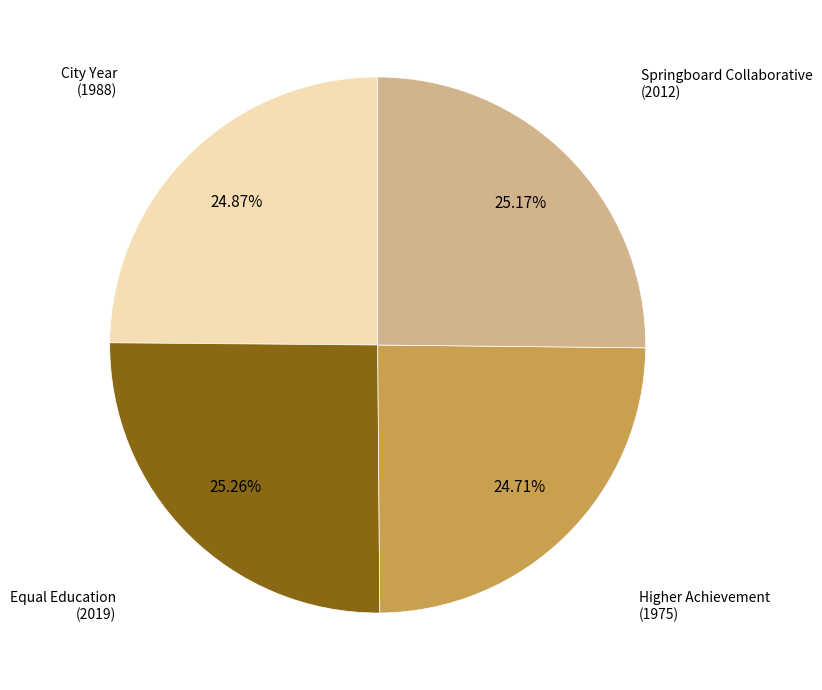

True or false: Equal Education accounts for 25% of the total.

True